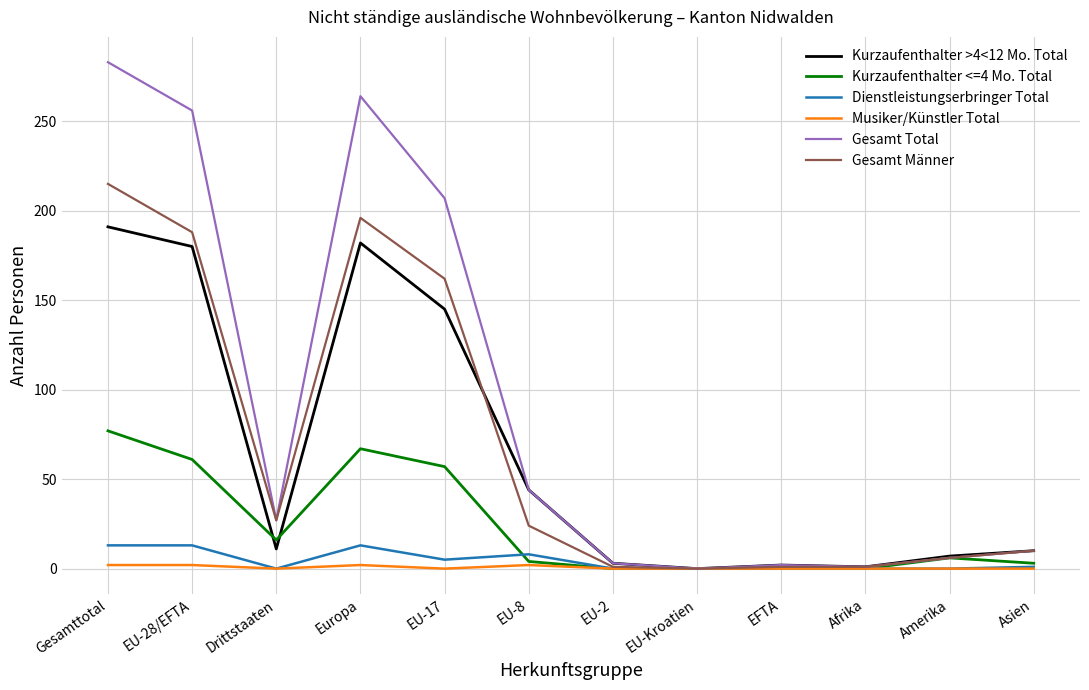

At which category is the sum across all series the highest?

Gesamttotal